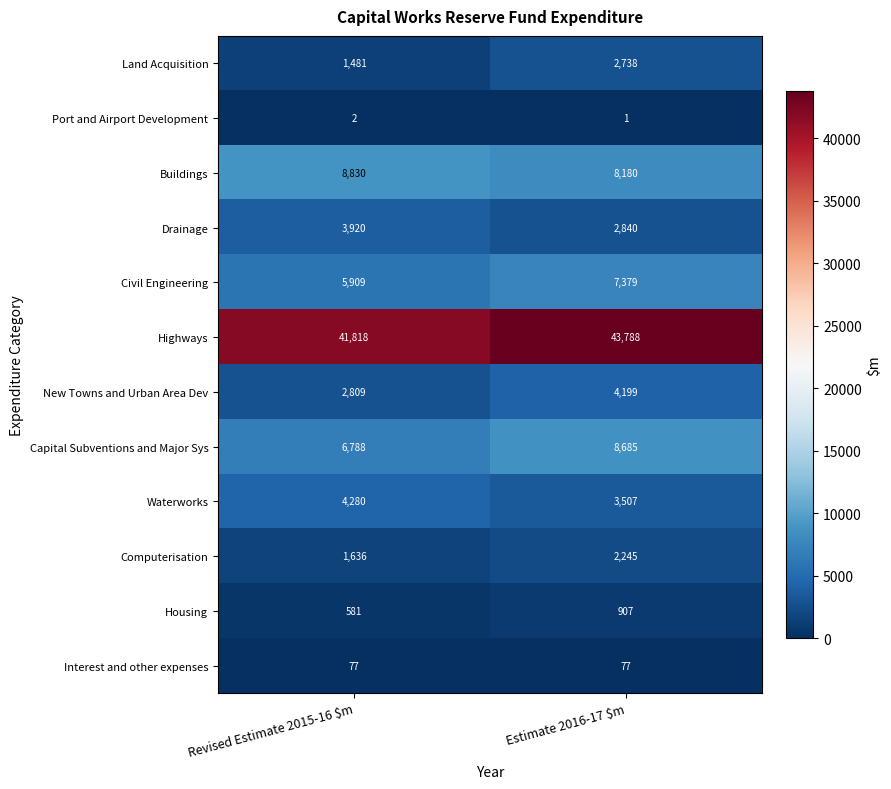

What is the average value of the New Towns and Urban Area Dev series?

3504